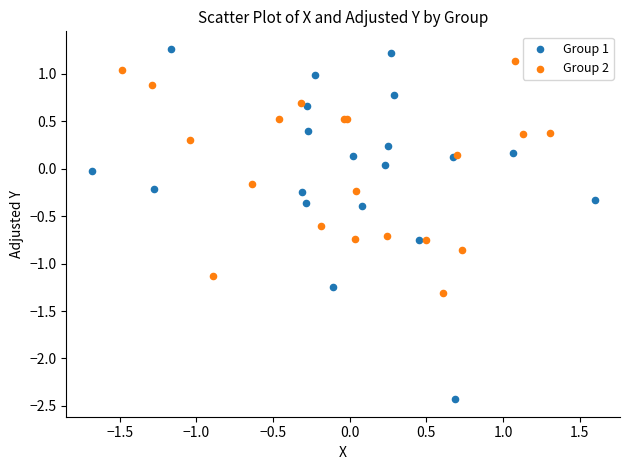

Which series has the widest spread of Y values?

Group 1